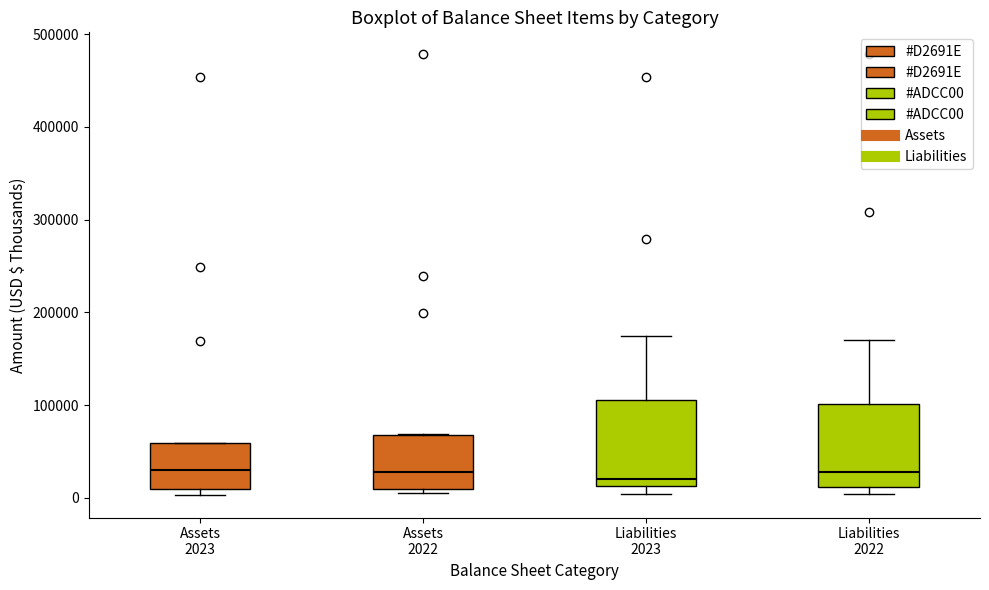

Where is the upper edge of the box for Liabilities 2022 on the y-axis? The values are not printed on the chart, so give them approximately, as read against the axis.

100000